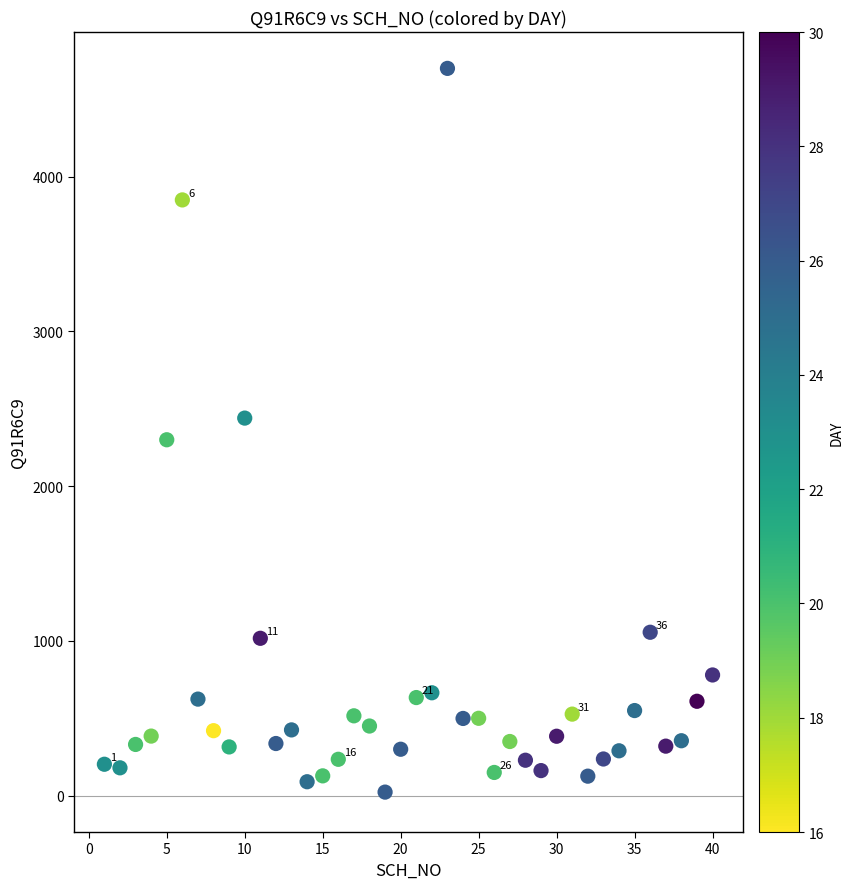

What is the range of Y values (max minus min)?

4677